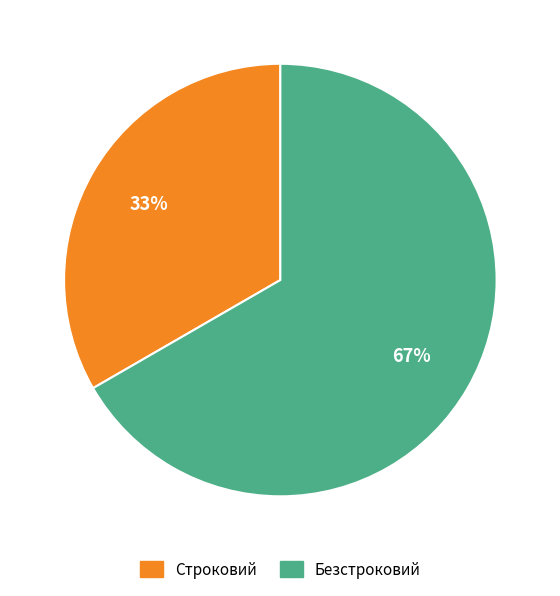

Which has a higher value, Безстроковий or Строковий?

Безстроковий